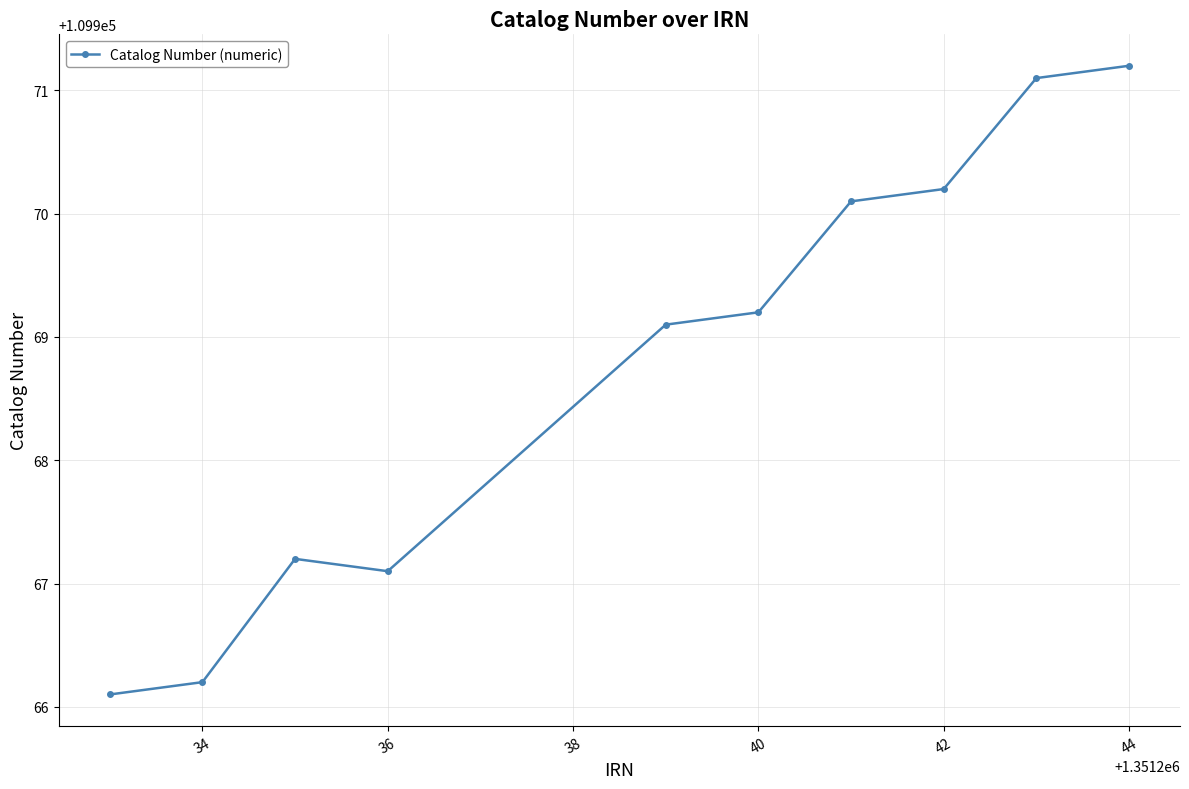

What is the value of the 7th point from the left?

109970.1